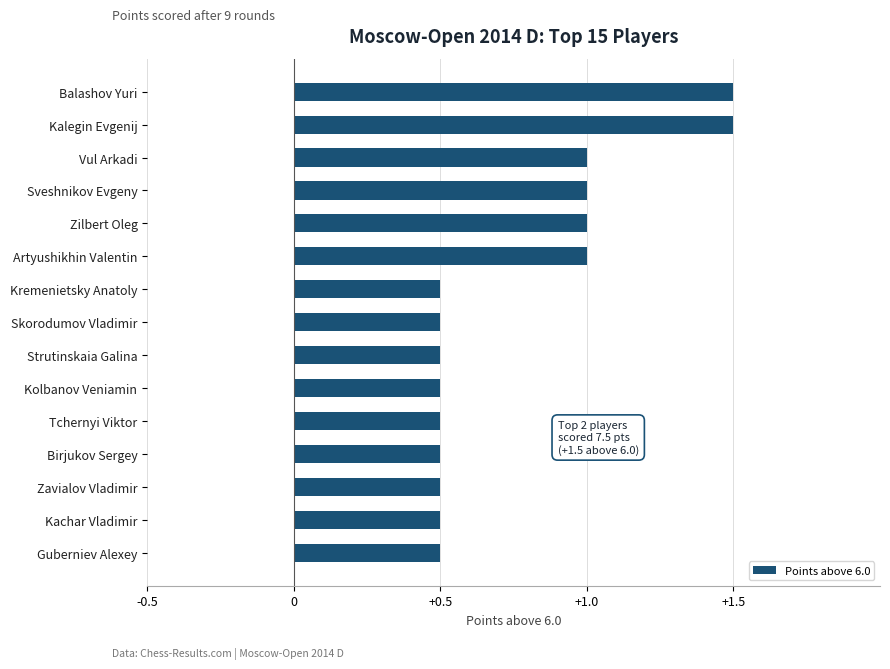

What is the smallest value displayed?

0.5